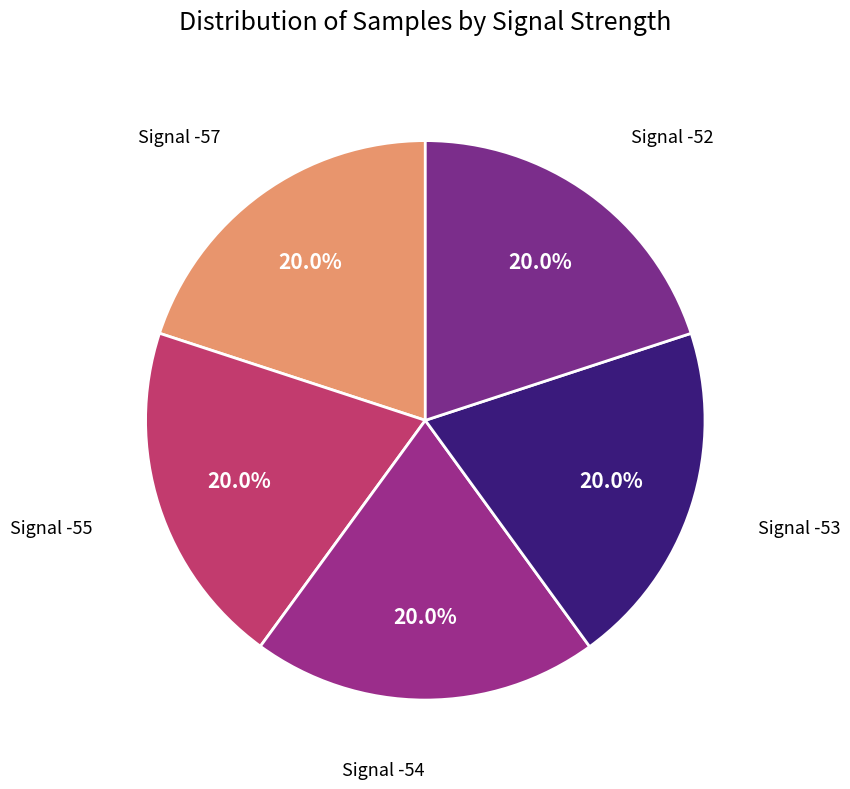

What is the smallest slice in the pie chart?

-57